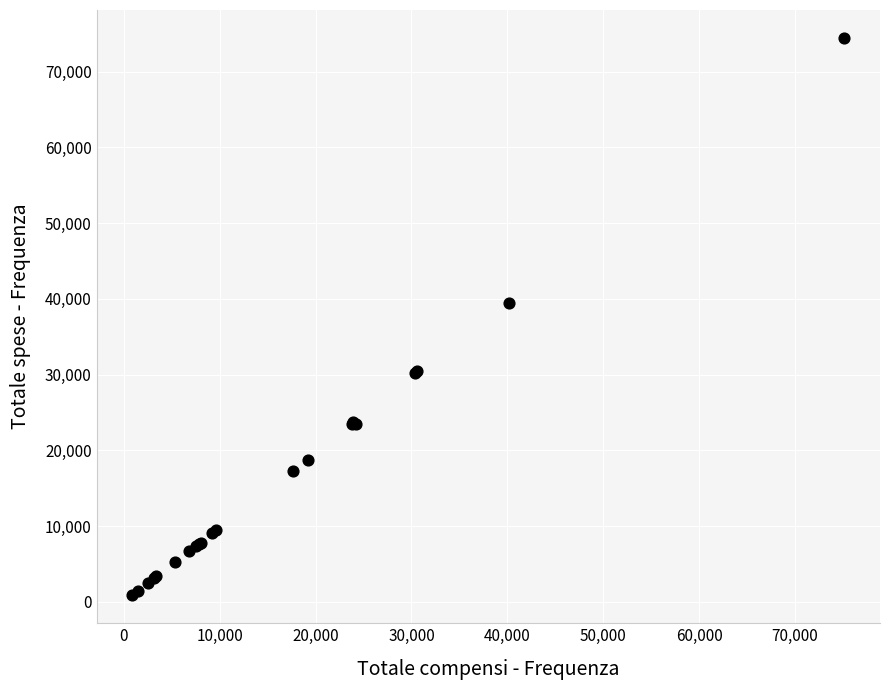

What Y value in the scatter plot is closest to 37653?

39458